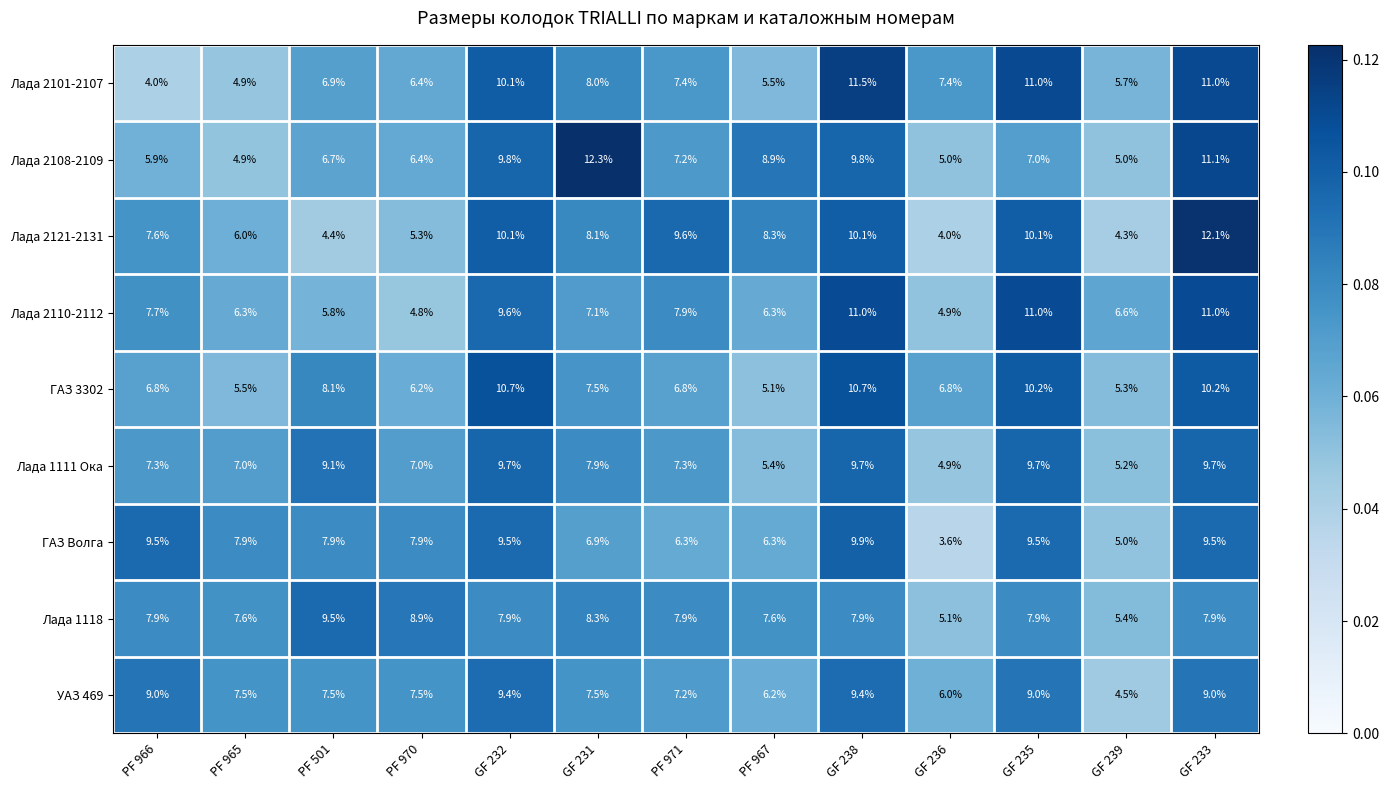

What is the sum of all Лада 2110-2112 values?

100.0